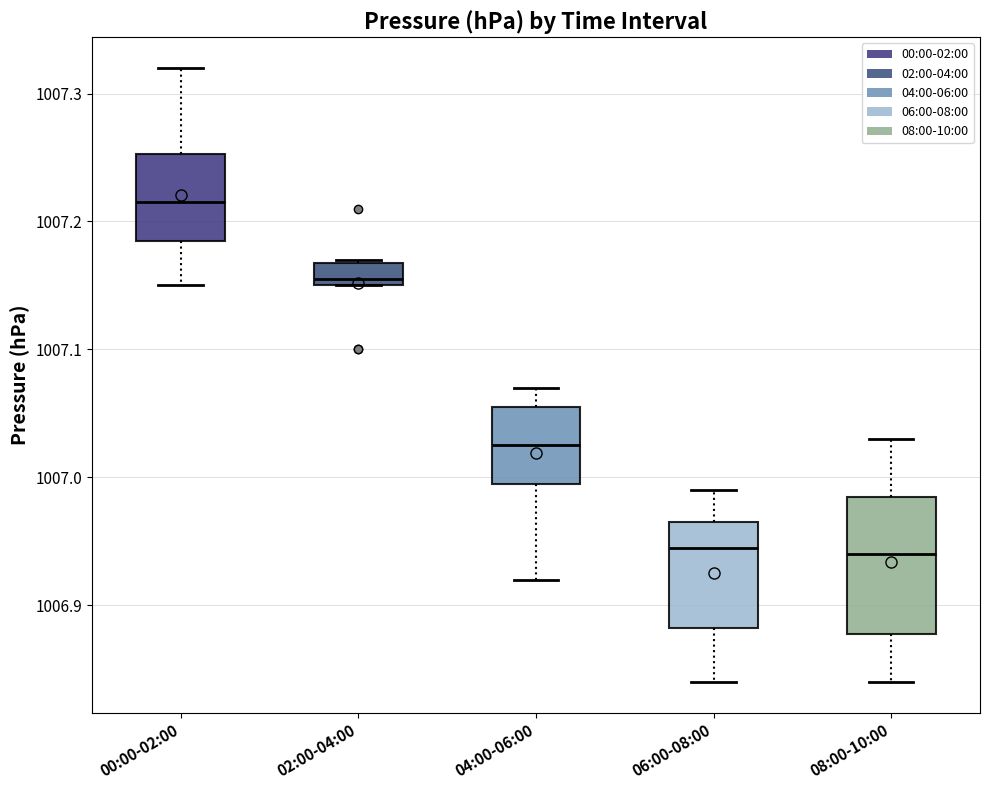

Reading left to right, transcribe this box plot: for each box, give where its median line is, the range the box spans, and where its two whiskers end, as read against the y-axis. The values are not printed on the chart, so give them approximately, as read against the axis.

00:00-02:00: median 1007.22, box 1007.19 to 1007.25, whiskers 1007.15 to 1007.32
02:00-04:00: median 1007.16, box 1007.15 to 1007.17, whiskers 1007.15 to 1007.17
04:00-06:00: median 1007.03, box 1007.00 to 1007.06, whiskers 1006.92 to 1007.07
06:00-08:00: median 1006.95, box 1006.88 to 1006.97, whiskers 1006.84 to 1006.99
08:00-10:00: median 1006.94, box 1006.88 to 1006.99, whiskers 1006.84 to 1007.03